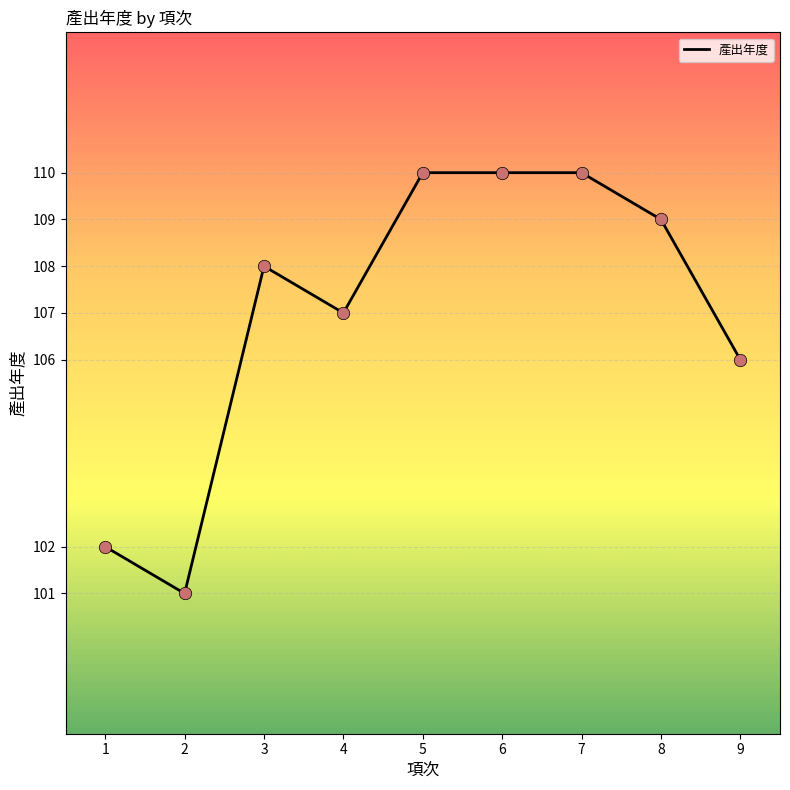

What is the change in value from 3 to 8?

+1